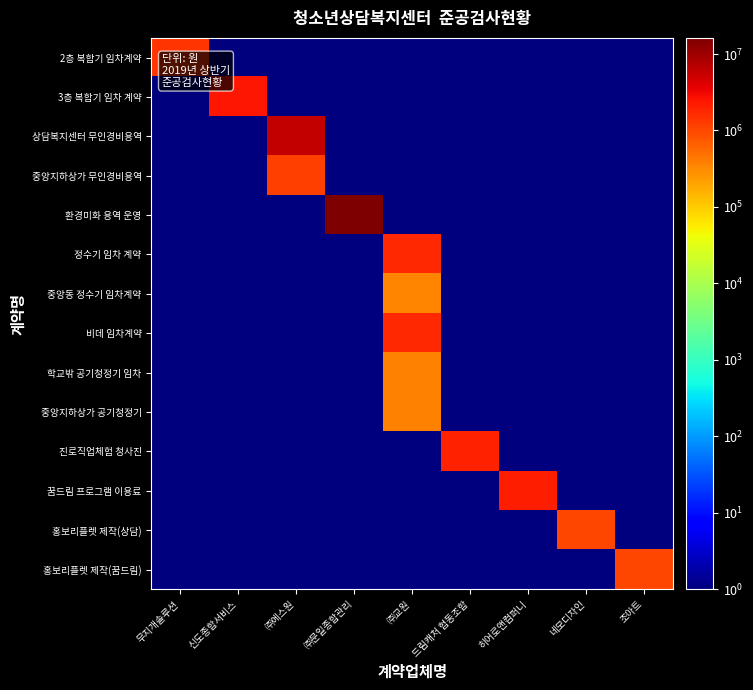

Reading left to right, what are all the values shown in this chart?

2층 복합기 임차계약: 무지개솔루션=1452000	신도종합서비스=1	㈜에스원=1	㈜문일종합관리=1	㈜교원=1	드림캐처 협동조합=1	히어로앤컴퍼니=1	네모디자인=1	조아트=1
3층 복합기 임차 계약: 무지개솔루션=1	신도종합서비스=2400000	㈜에스원=1	㈜문일종합관리=1	㈜교원=1	드림캐처 협동조합=1	히어로앤컴퍼니=1	네모디자인=1	조아트=1
상담복지센터 무인경비용역: 무지개솔루션=1	신도종합서비스=1	㈜에스원=6012000	㈜문일종합관리=1	㈜교원=1	드림캐처 협동조합=1	히어로앤컴퍼니=1	네모디자인=1	조아트=1
중앙지하상가 무인경비용역: 무지개솔루션=1	신도종합서비스=1	㈜에스원=1188000	㈜문일종합관리=1	㈜교원=1	드림캐처 협동조합=1	히어로앤컴퍼니=1	네모디자인=1	조아트=1
환경미화 용역 운영: 무지개솔루션=1	신도종합서비스=1	㈜에스원=1	㈜문일종합관리=16260000	㈜교원=1	드림캐처 협동조합=1	히어로앤컴퍼니=1	네모디자인=1	조아트=1
정수기 임차 계약: 무지개솔루션=1	신도종합서비스=1	㈜에스원=1	㈜문일종합관리=1	㈜교원=1776000	드림캐처 협동조합=1	히어로앤컴퍼니=1	네모디자인=1	조아트=1
중앙동 정수기 임차계약: 무지개솔루션=1	신도종합서비스=1	㈜에스원=1	㈜문일종합관리=1	㈜교원=354000	드림캐처 협동조합=1	히어로앤컴퍼니=1	네모디자인=1	조아트=1
비데 임차계약: 무지개솔루션=1	신도종합서비스=1	㈜에스원=1	㈜문일종합관리=1	㈜교원=1699200	드림캐처 협동조합=1	히어로앤컴퍼니=1	네모디자인=1	조아트=1
학교밖 공기청정기 임차: 무지개솔루션=1	신도종합서비스=1	㈜에스원=1	㈜문일종합관리=1	㈜교원=370800	드림캐처 협동조합=1	히어로앤컴퍼니=1	네모디자인=1	조아트=1
중앙지하상가 공기청정기: 무지개솔루션=1	신도종합서비스=1	㈜에스원=1	㈜문일종합관리=1	㈜교원=370800	드림캐처 협동조합=1	히어로앤컴퍼니=1	네모디자인=1	조아트=1
진로직업체험 청사진: 무지개솔루션=1	신도종합서비스=1	㈜에스원=1	㈜문일종합관리=1	㈜교원=1	드림캐처 협동조합=1920000	히어로앤컴퍼니=1	네모디자인=1	조아트=1
꿈드림 프로그램 이용료: 무지개솔루션=1	신도종합서비스=1	㈜에스원=1	㈜문일종합관리=1	㈜교원=1	드림캐처 협동조합=1	히어로앤컴퍼니=2150000	네모디자인=1	조아트=1
홍보리플렛 제작(상담): 무지개솔루션=1	신도종합서비스=1	㈜에스원=1	㈜문일종합관리=1	㈜교원=1	드림캐처 협동조합=1	히어로앤컴퍼니=1	네모디자인=1000000	조아트=1
홍보리플렛 제작(꿈드림): 무지개솔루션=1	신도종합서비스=1	㈜에스원=1	㈜문일종합관리=1	㈜교원=1	드림캐처 협동조합=1	히어로앤컴퍼니=1	네모디자인=1	조아트=1000000